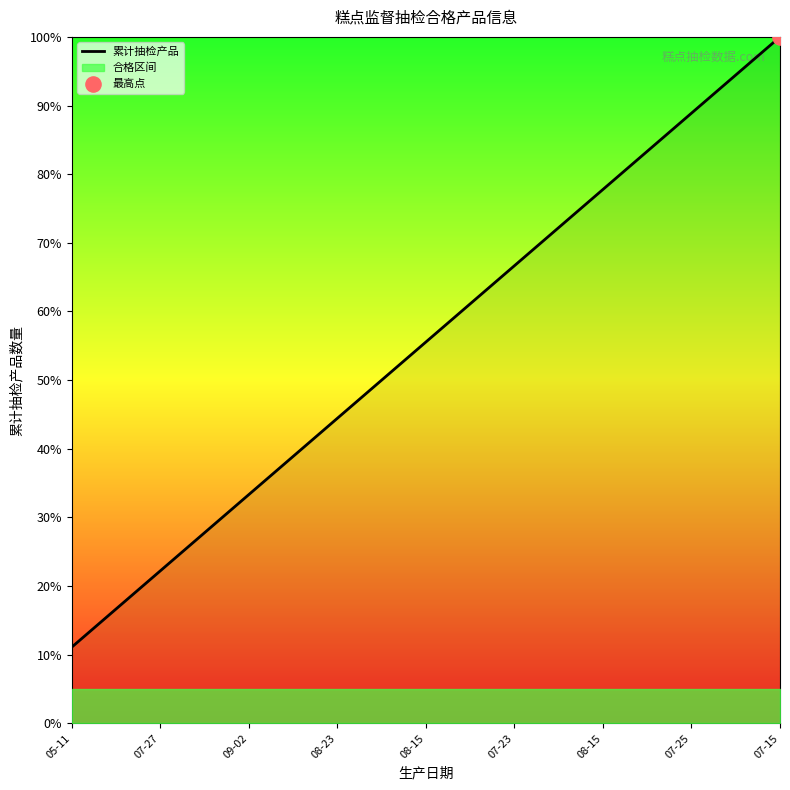

Approximately how many times larger is the value at 07-15 compared to 07-25?

1.1